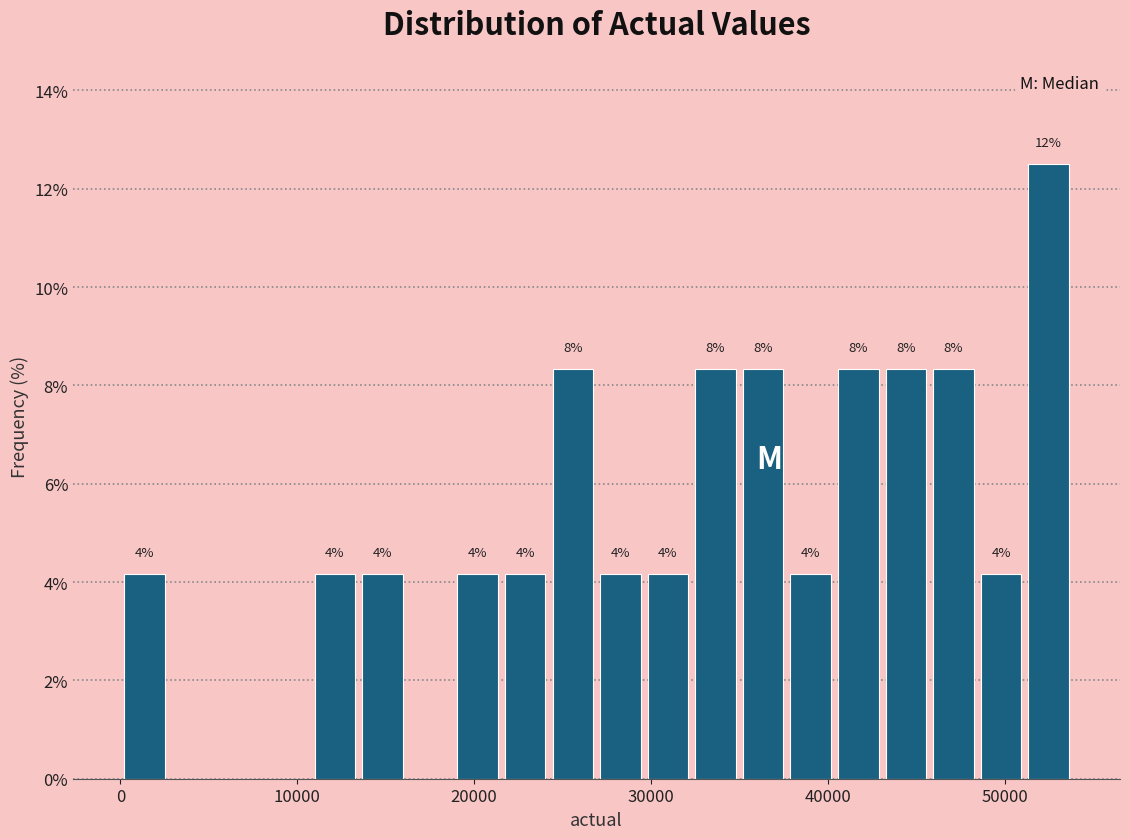

Around what value on the x-axis is the tallest bar? Give the approximate position of its centre, as read against the axis.

52000